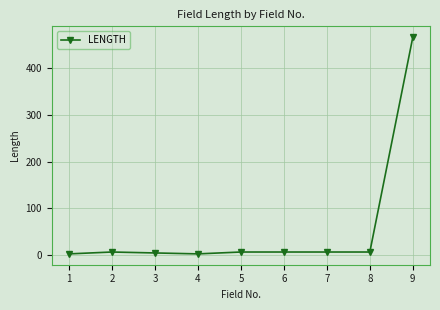

How many lines are shown in the chart?

1